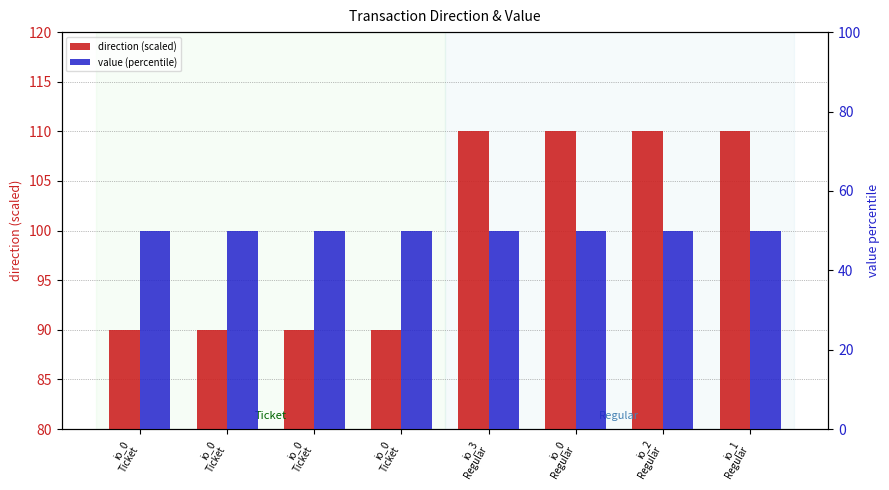

The value (percentile) series shows 12 at io_0
Ticket. True or false?

False